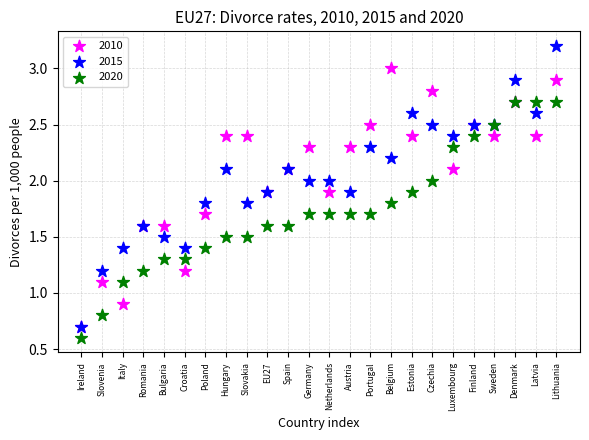

What are all the series names shown in the legend?

2010, 2015, 2020